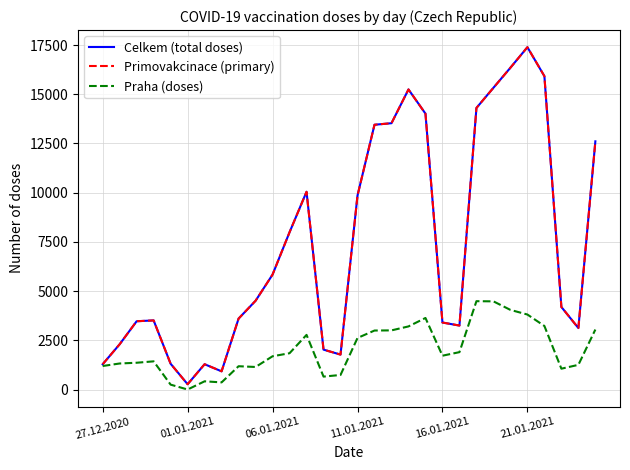

Does the chart display data point markers on the line(s)?

No